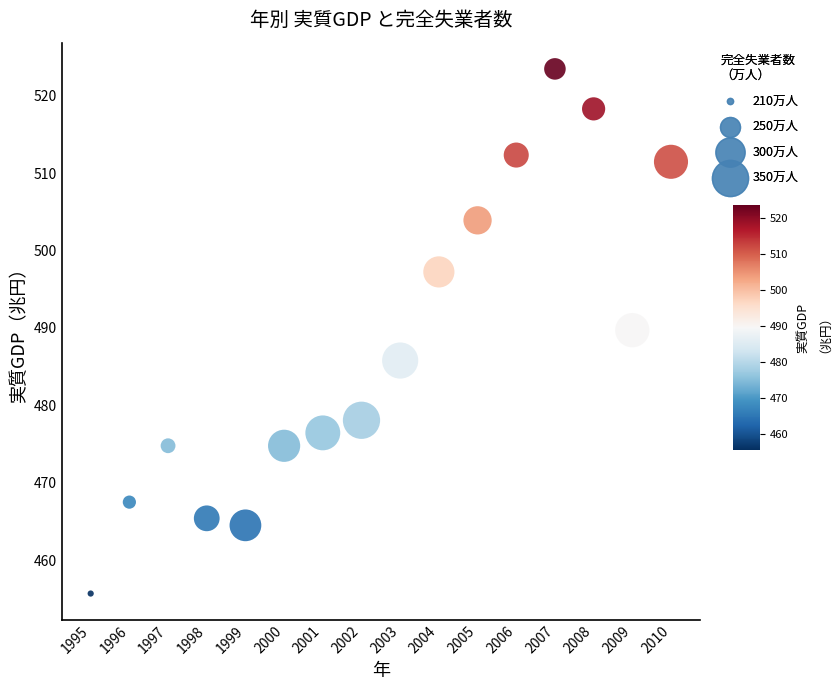

What is the range of Y values (max minus min)?

67.8